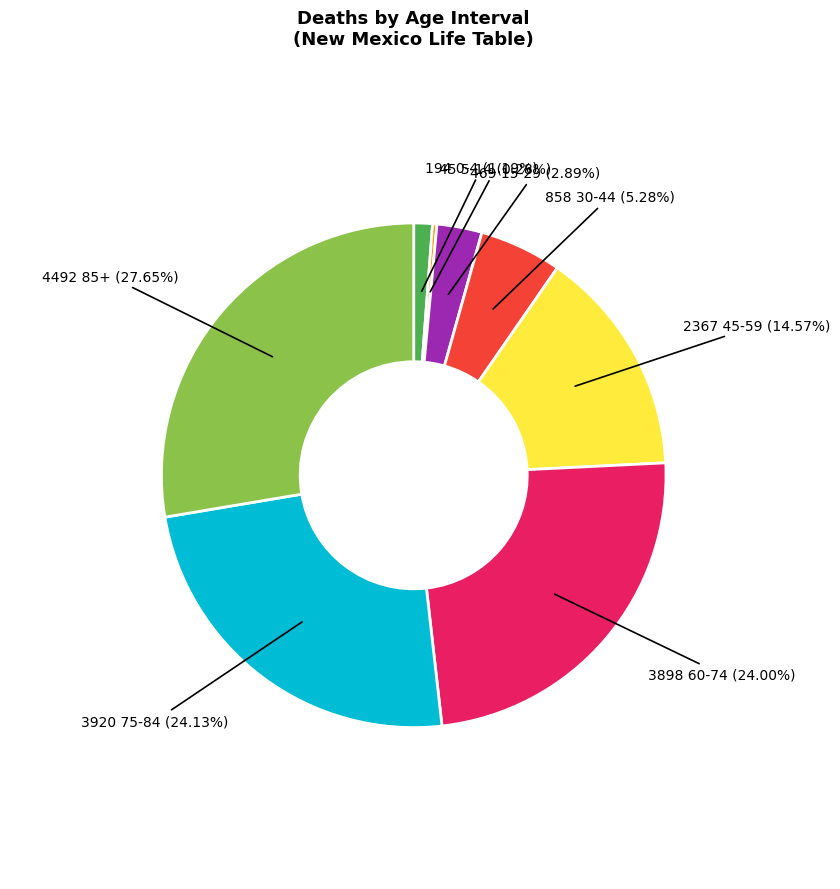

Is there a majority slice in this chart?

No